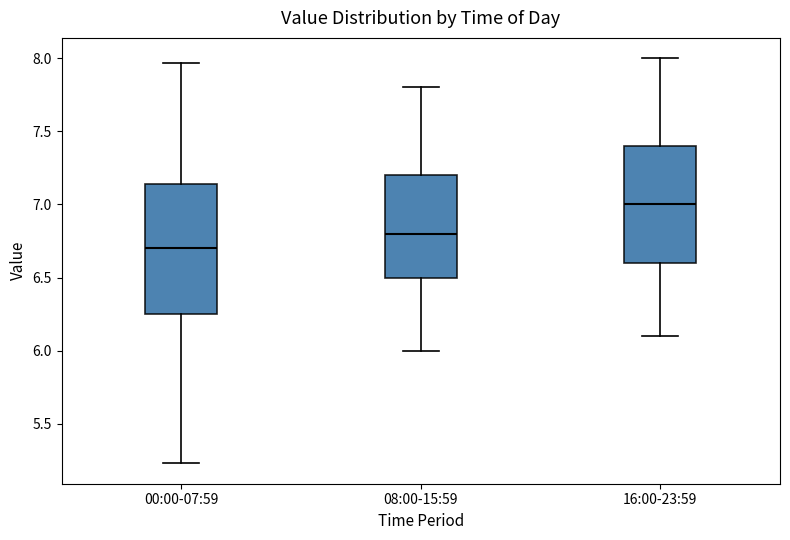

Reading left to right, read every box against the y-axis: the position of its median line, the range the box covers, and the ends of its whiskers. The values are not printed on the chart, so give them approximately, as read against the axis.

00:00-07:59: median 6.70, box 6.25 to 7.15, whiskers 5.25 to 7.95
08:00-15:59: median 6.80, box 6.50 to 7.20, whiskers 6.00 to 7.80
16:00-23:59: median 7.00, box 6.60 to 7.40, whiskers 6.10 to 8.00